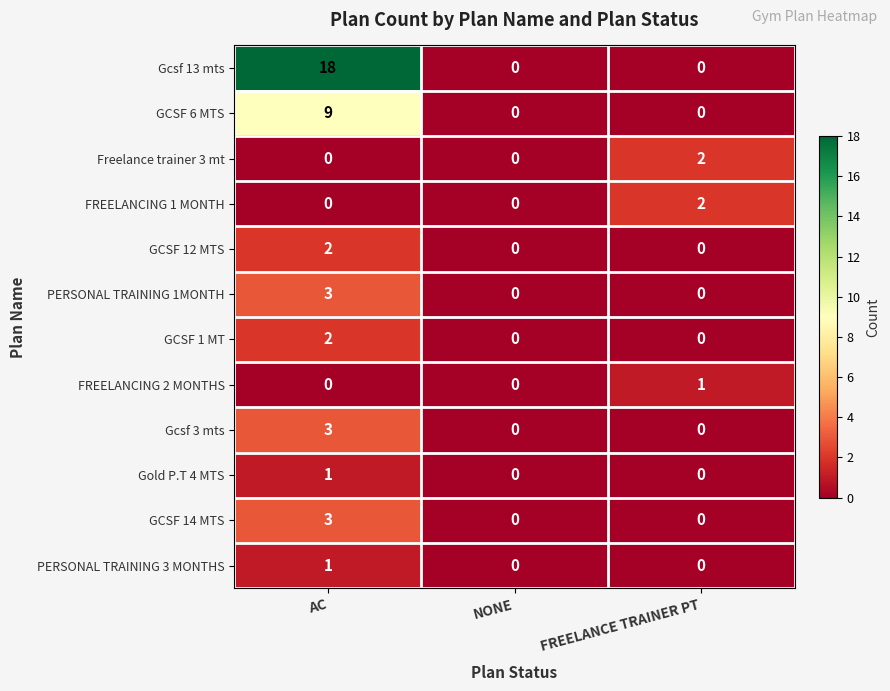

Which series has the widest spread of values?

Gcsf 13 mts